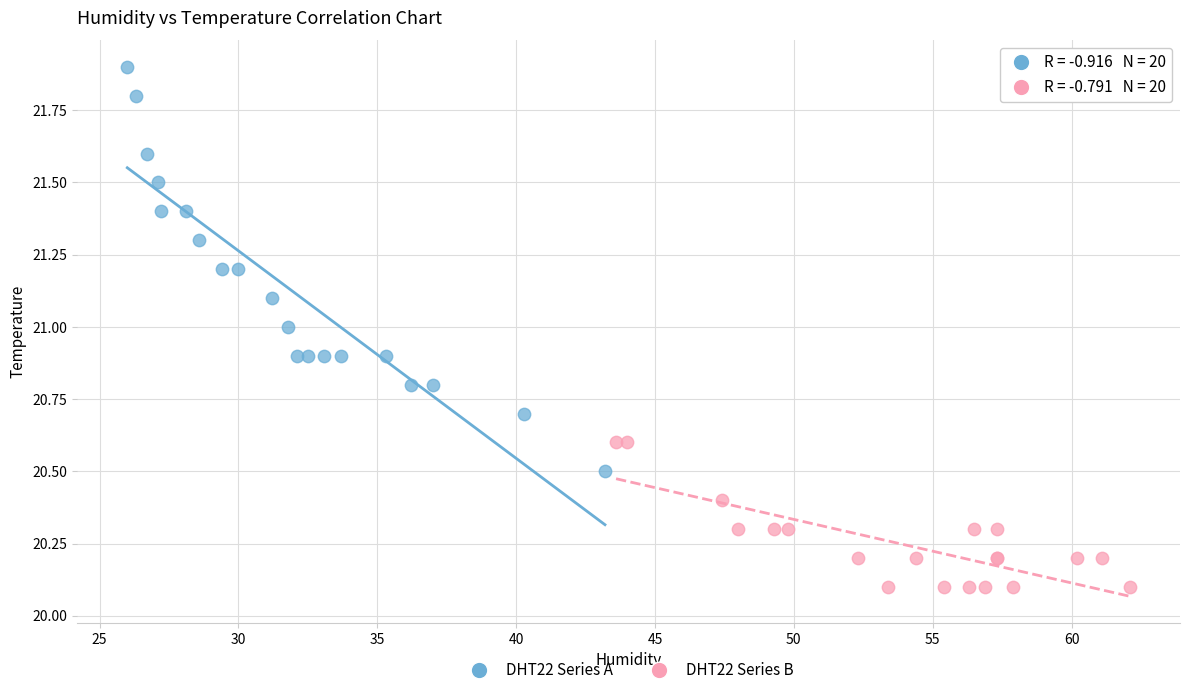

Which series reaches the maximum Y coordinate?

DHT22 Series A